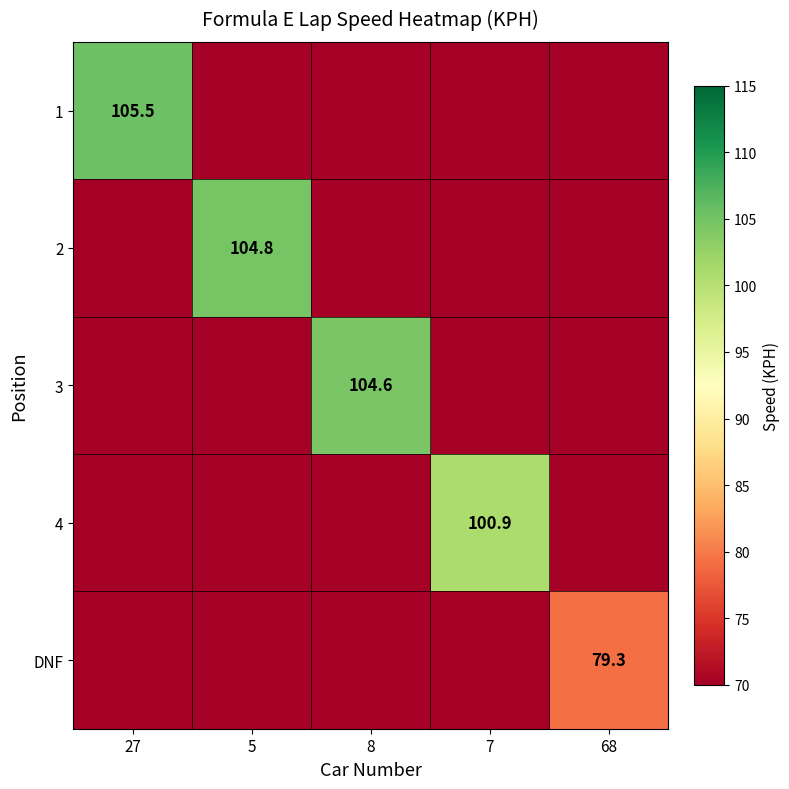

True or false: 3 has a value of 58.0 at 5.

False